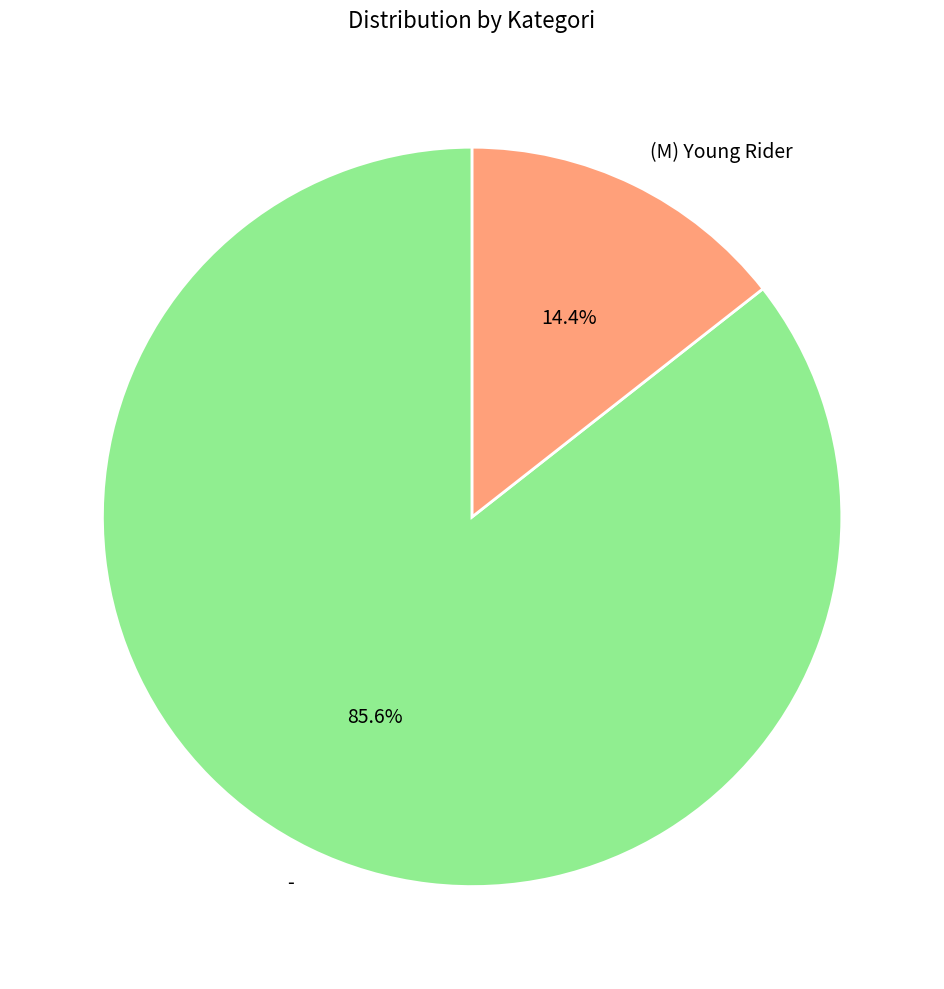

True or false: - accounts for 86% of the total.

True